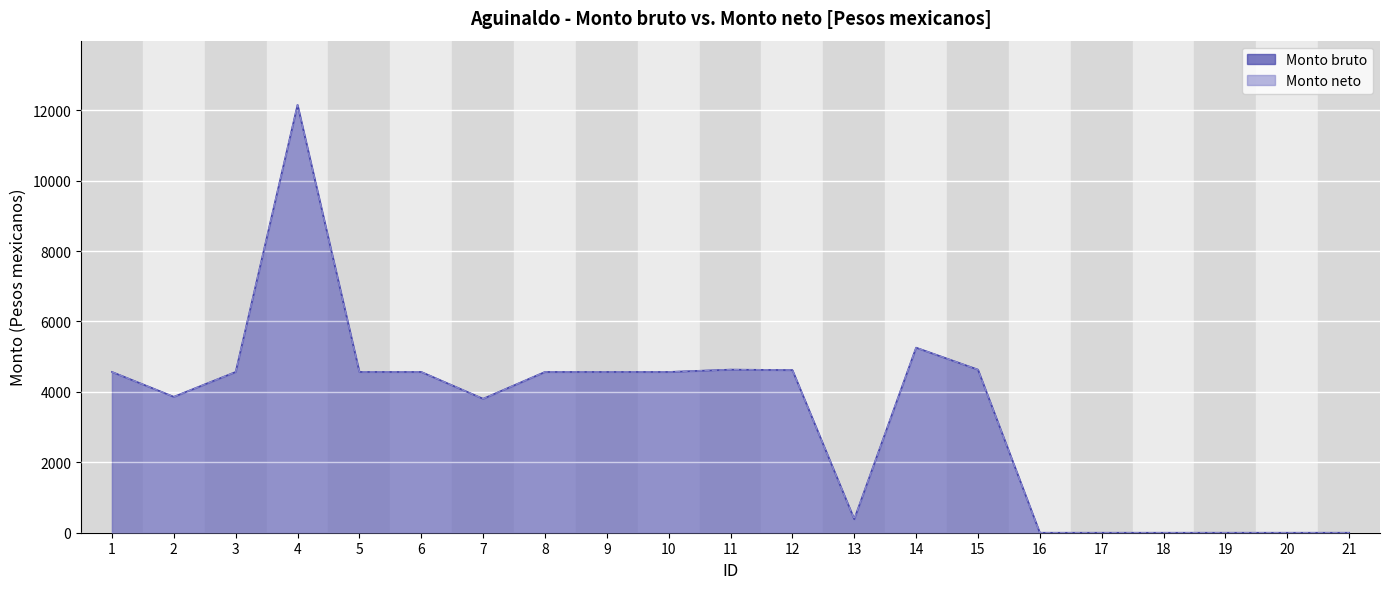

At which label does Monto bruto first exceed 4567?

4